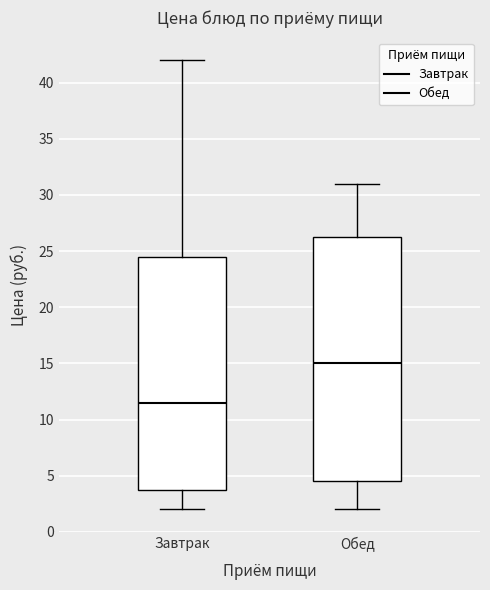

Comparing the boxes themselves (not the whiskers), which one is the tallest?

Обед